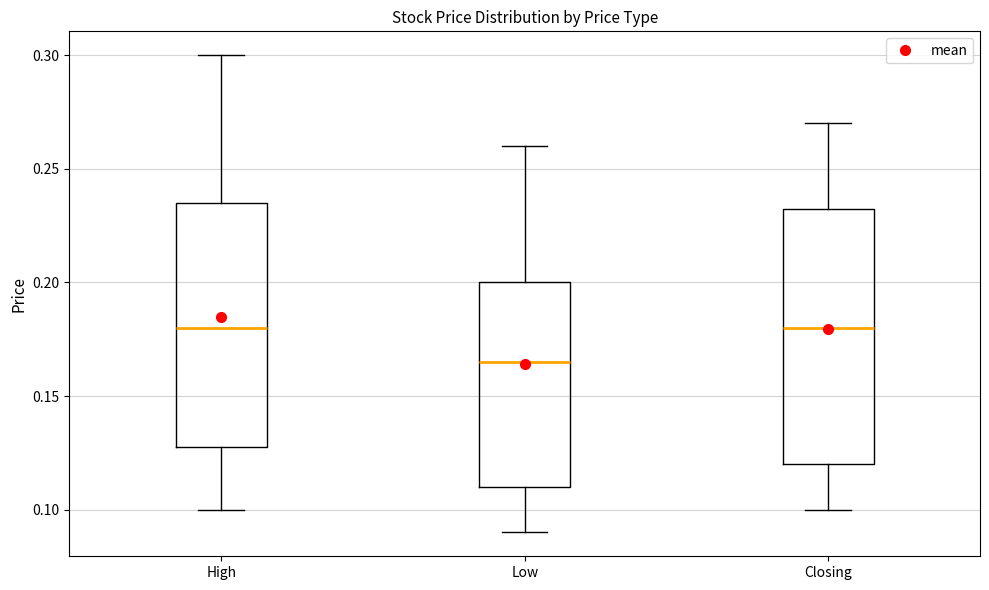

Where does the median line of the box for High sit on the y-axis? The values are not printed on the chart, so give them approximately, as read against the axis.

0.180